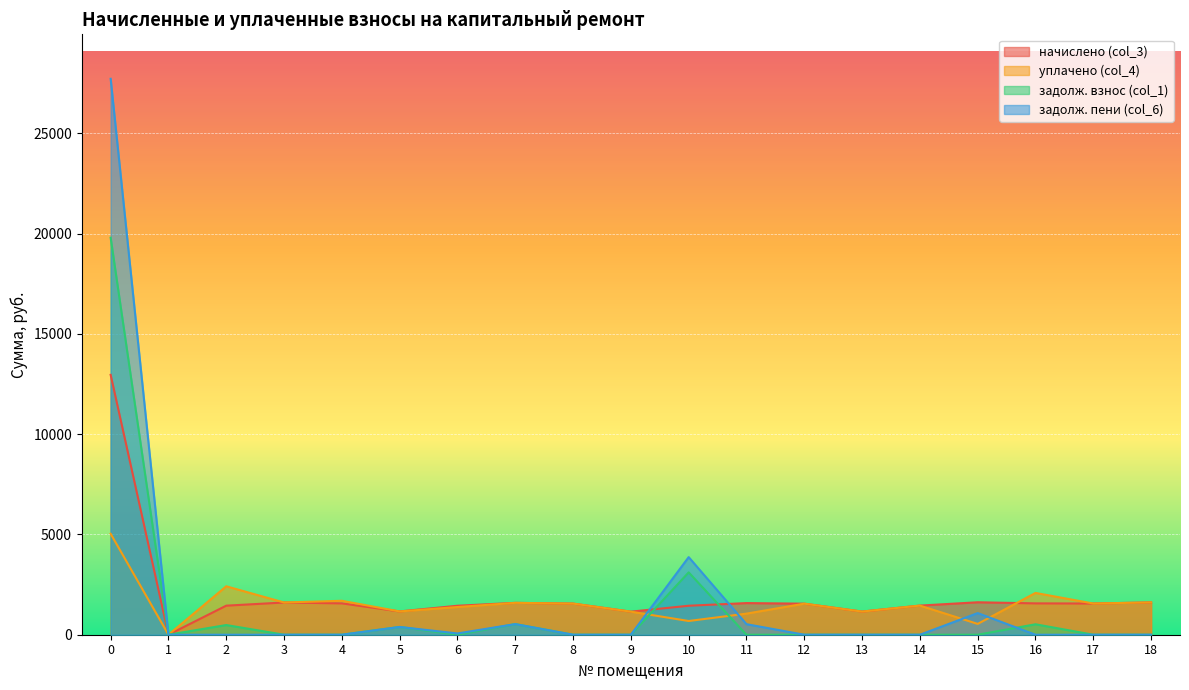

What is the difference between the second highest and second lowest values in the уплачено (col_4) series?

1875.5